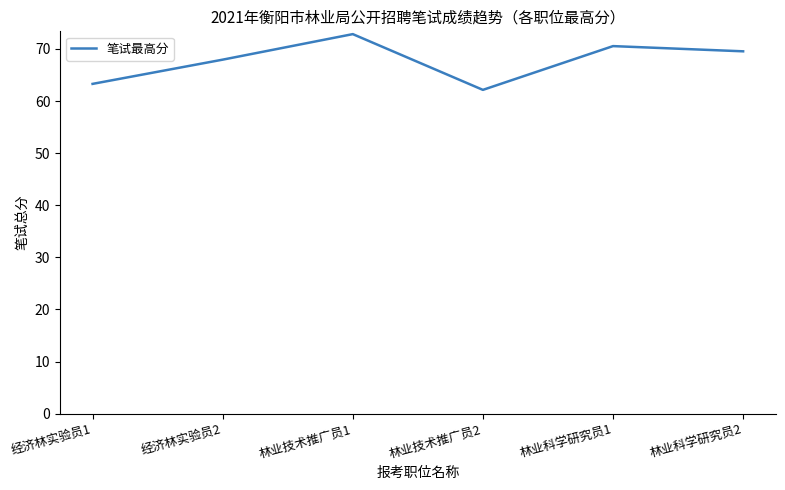

Where does the data first go above 69?

林业技术推广员1